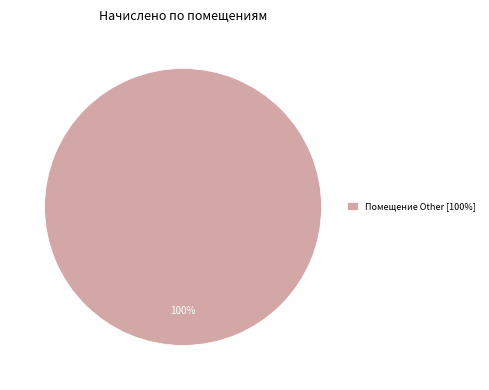

To the nearest percent, what portion does Помещение Other [100%] represent?

100%